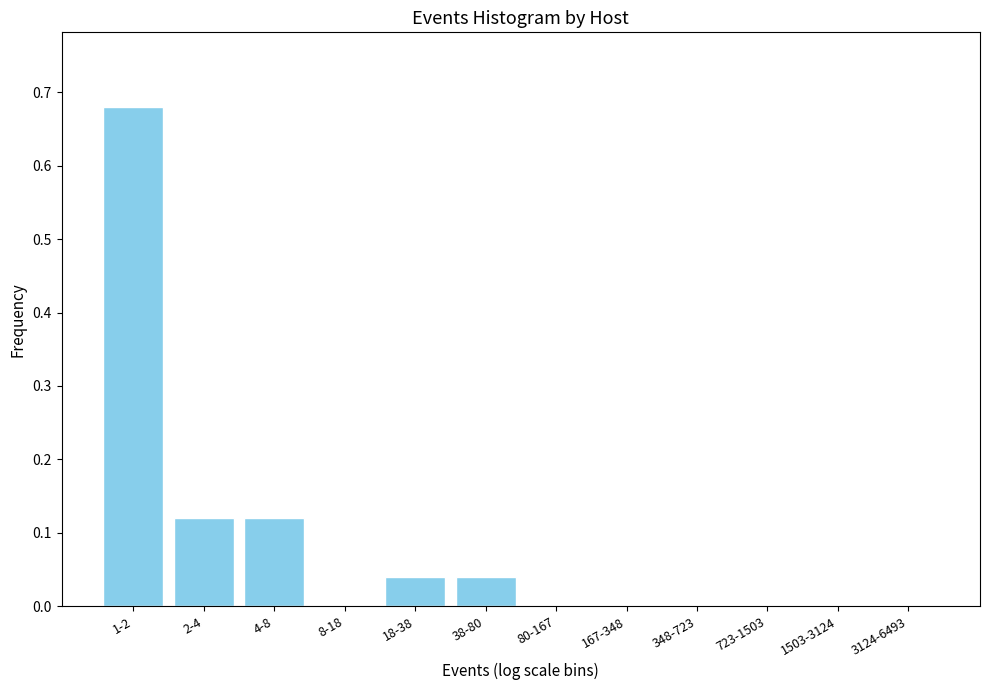

Which has a higher value, 167-348 or 38-80?

38-80